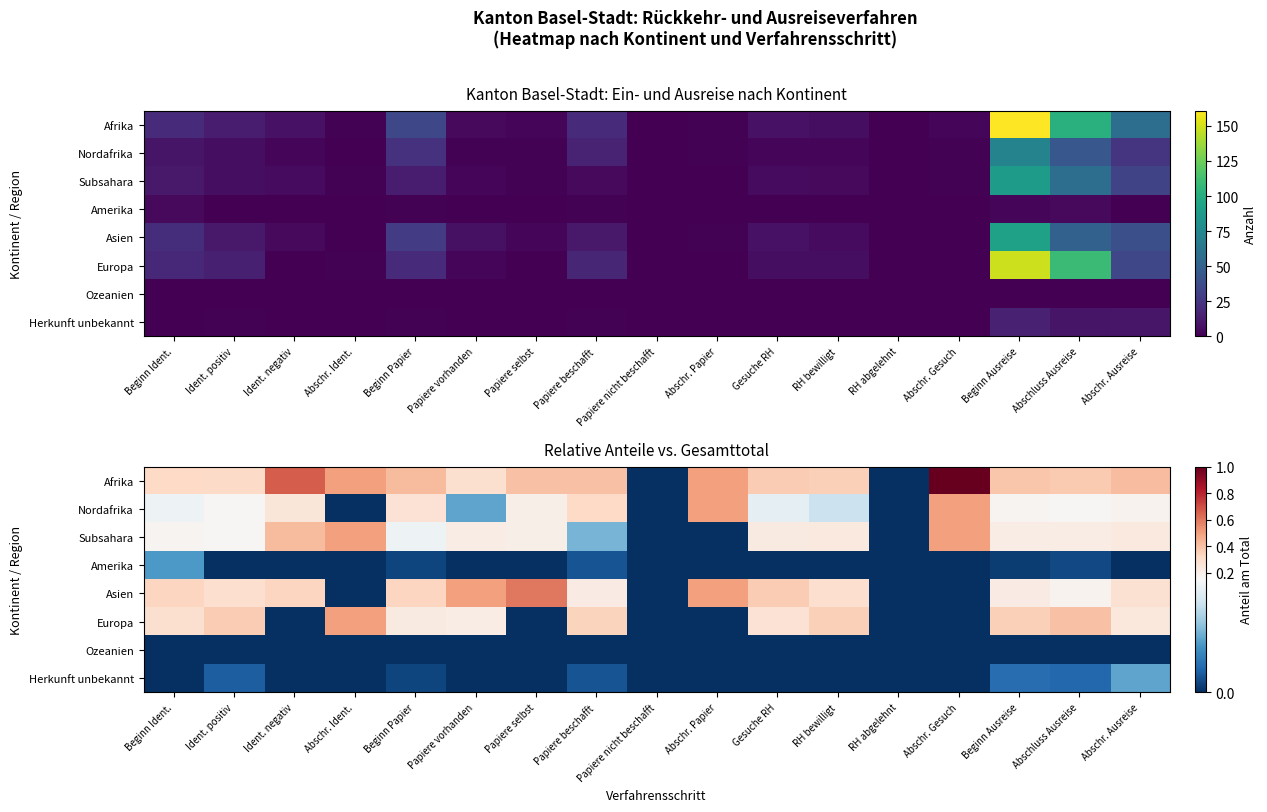

At how many categories does at least one series exceed 0?

15